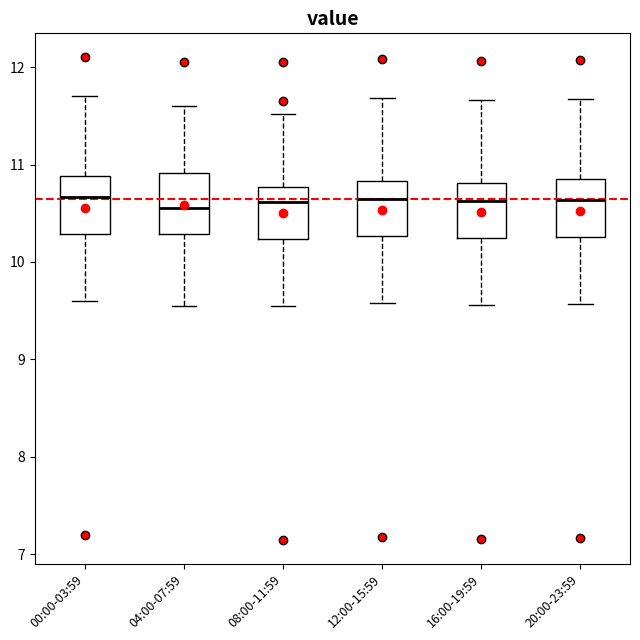

Reading left to right, transcribe this box plot: for each box, give where its median line is, the range the box spans, and where its two whiskers end, as read against the y-axis. The values are not printed on the chart, so give them approximately, as read against the axis.

00:00-03:59: median 10.7, box 10.3 to 10.9, whiskers 9.6 to 11.7
04:00-07:59: median 10.6, box 10.3 to 10.9, whiskers 9.6 to 11.6
08:00-11:59: median 10.6, box 10.2 to 10.8, whiskers 9.6 to 11.5
12:00-15:59: median 10.6, box 10.3 to 10.8, whiskers 9.6 to 11.7
16:00-19:59: median 10.6, box 10.3 to 10.8, whiskers 9.6 to 11.7
20:00-23:59: median 10.6, box 10.3 to 10.9, whiskers 9.6 to 11.7